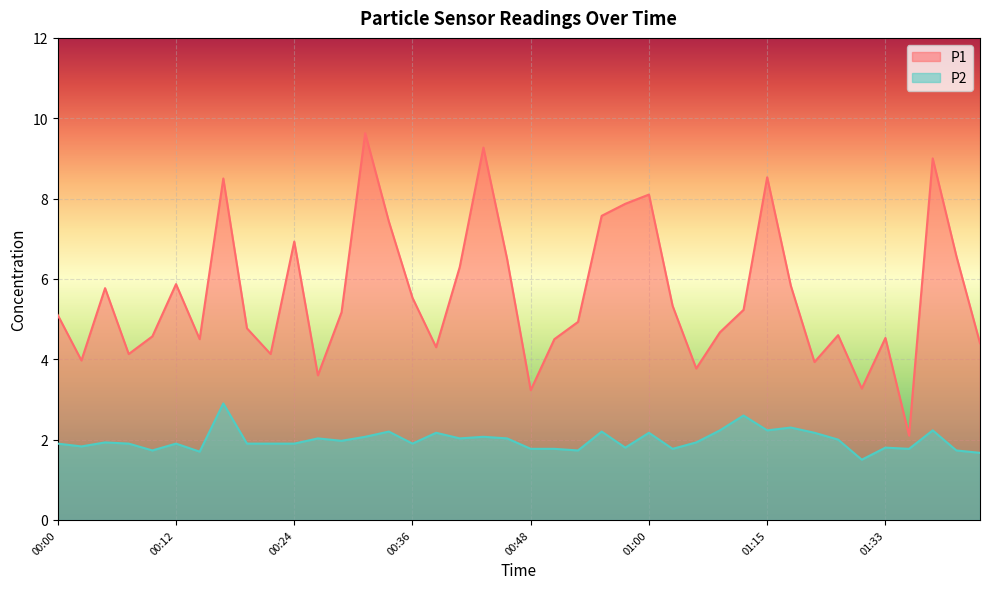

Reading left to right, what are all the values shown in this chart?

P1: 5.1	4.0	5.8	4.1	4.6	5.9	4.5	8.5	4.8	4.1	6.9	3.6	5.2	9.6	7.4	5.5	4.3	6.3	9.3	6.5	3.2	4.5	4.9	7.6	7.9	8.1	5.3	3.8	4.7	5.2	8.5	5.8	3.9	4.6	3.3	4.5	2.1	9.0	6.6	4.4
P2: 1.9	1.8	1.9	1.9	1.7	1.9	1.7	2.9	1.9	1.9	1.9	2.0	2.0	2.1	2.2	1.9	2.2	2.0	2.1	2.0	1.8	1.8	1.7	2.2	1.8	2.2	1.8	1.9	2.2	2.6	2.2	2.3	2.2	2.0	1.5	1.8	1.8	2.2	1.7	1.7